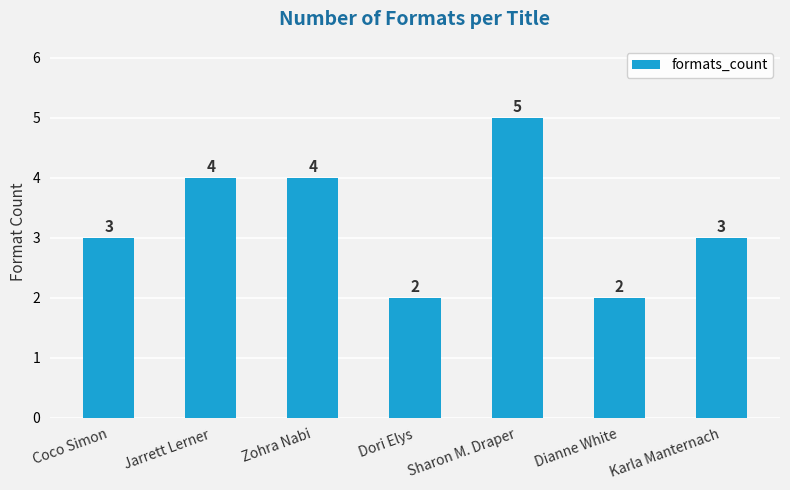

Are the bars horizontal?

No